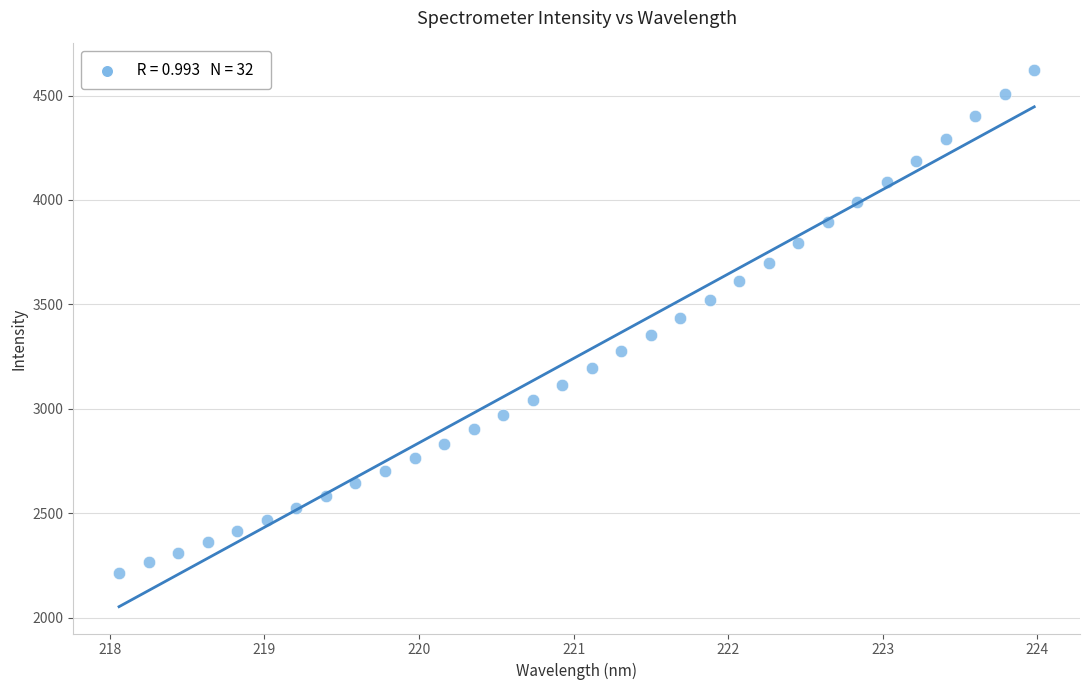

What is the range of Y values (max minus min)?

2405.9